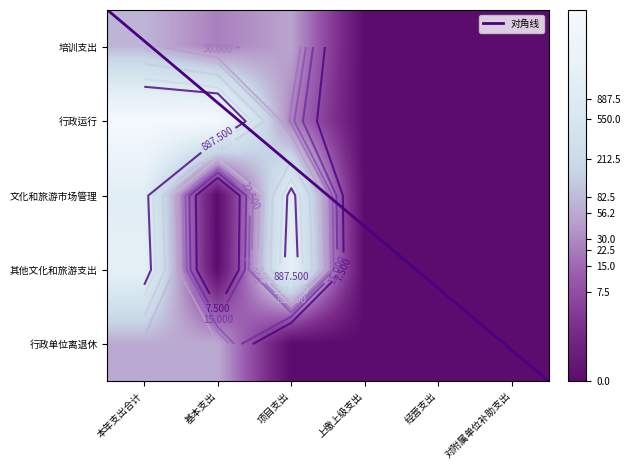

Reading right to left, transcribe all the data shown in this chart.

行政运行: 对附属单位补助支出=0.0	经营支出=0.0	上缴上级支出=0.0	项目支出=0.0	基本支出=4.1	本年支出合计=4.1
文化和旅游市场管理: 对附属单位补助支出=0.0	经营支出=0.0	上缴上级支出=0.0	项目支出=7.2	基本支出=0.0	本年支出合计=7.2
其他文化和旅游支出: 对附属单位补助支出=0.0	经营支出=0.0	上缴上级支出=0.0	项目支出=7.5	基本支出=0.0	本年支出合计=7.5